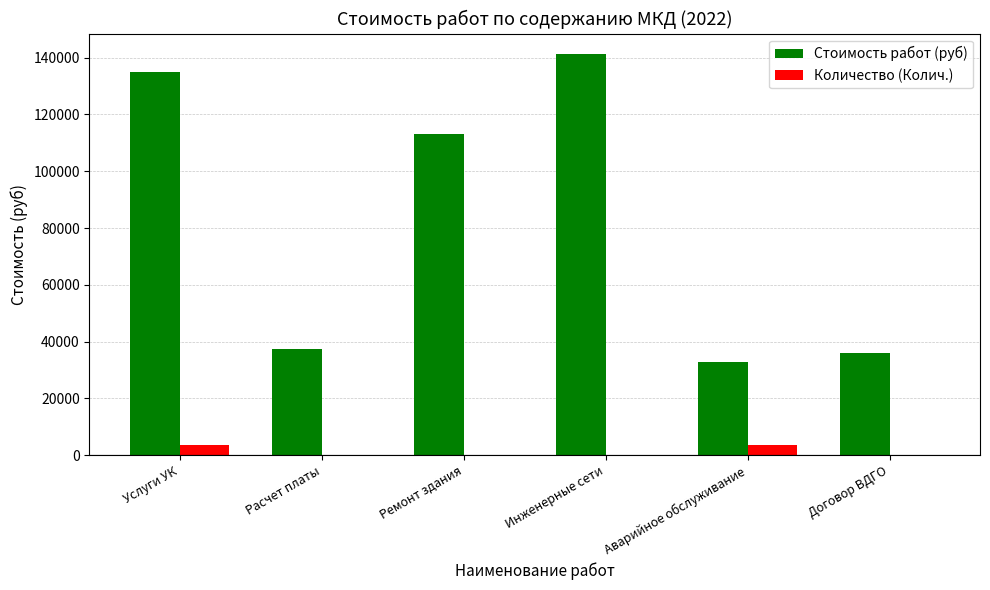

What is the maximum value for Стоимость работ (руб)?

141410.0